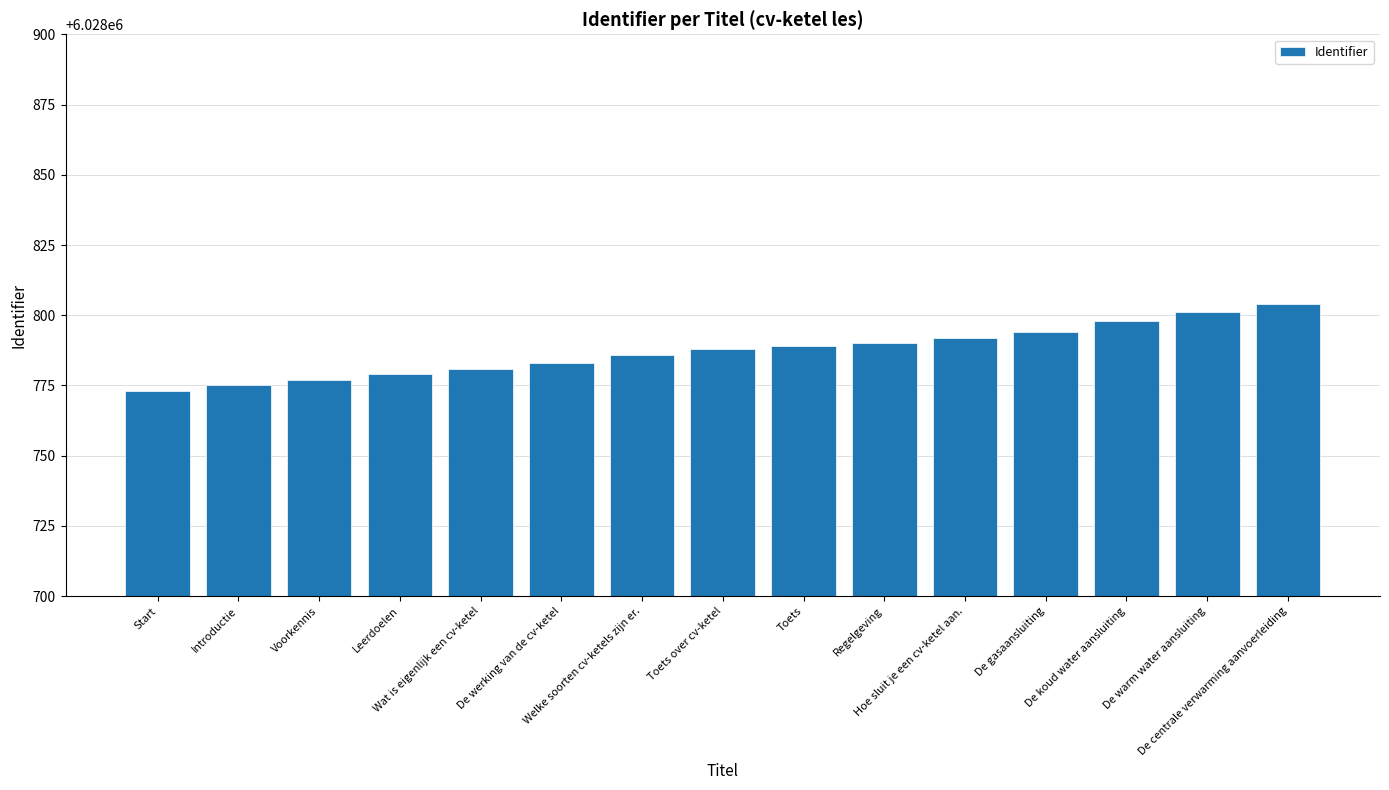

What is the difference between the maximum and second lowest values?

29